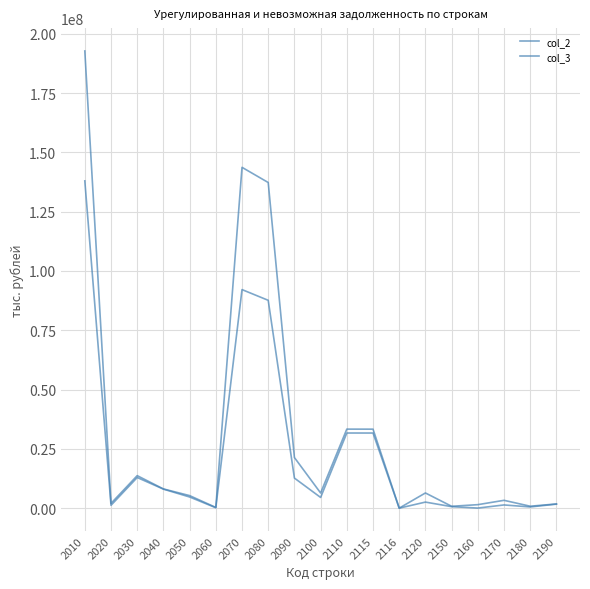

True or false: col_2 has a value of 310093 at 2060.

True